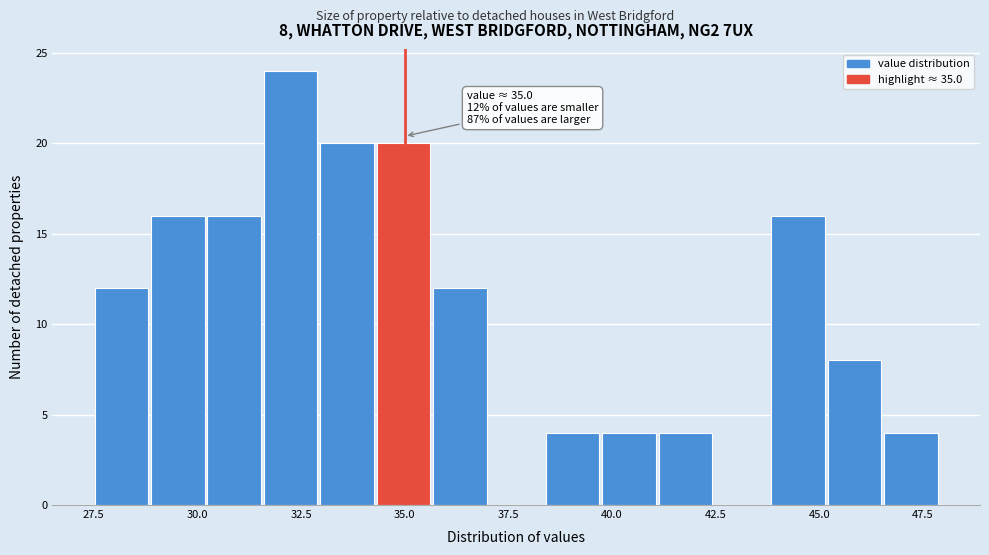

Around what value on the x-axis is the tallest bar? Give the approximate position of its centre, as read against the axis.

32.0